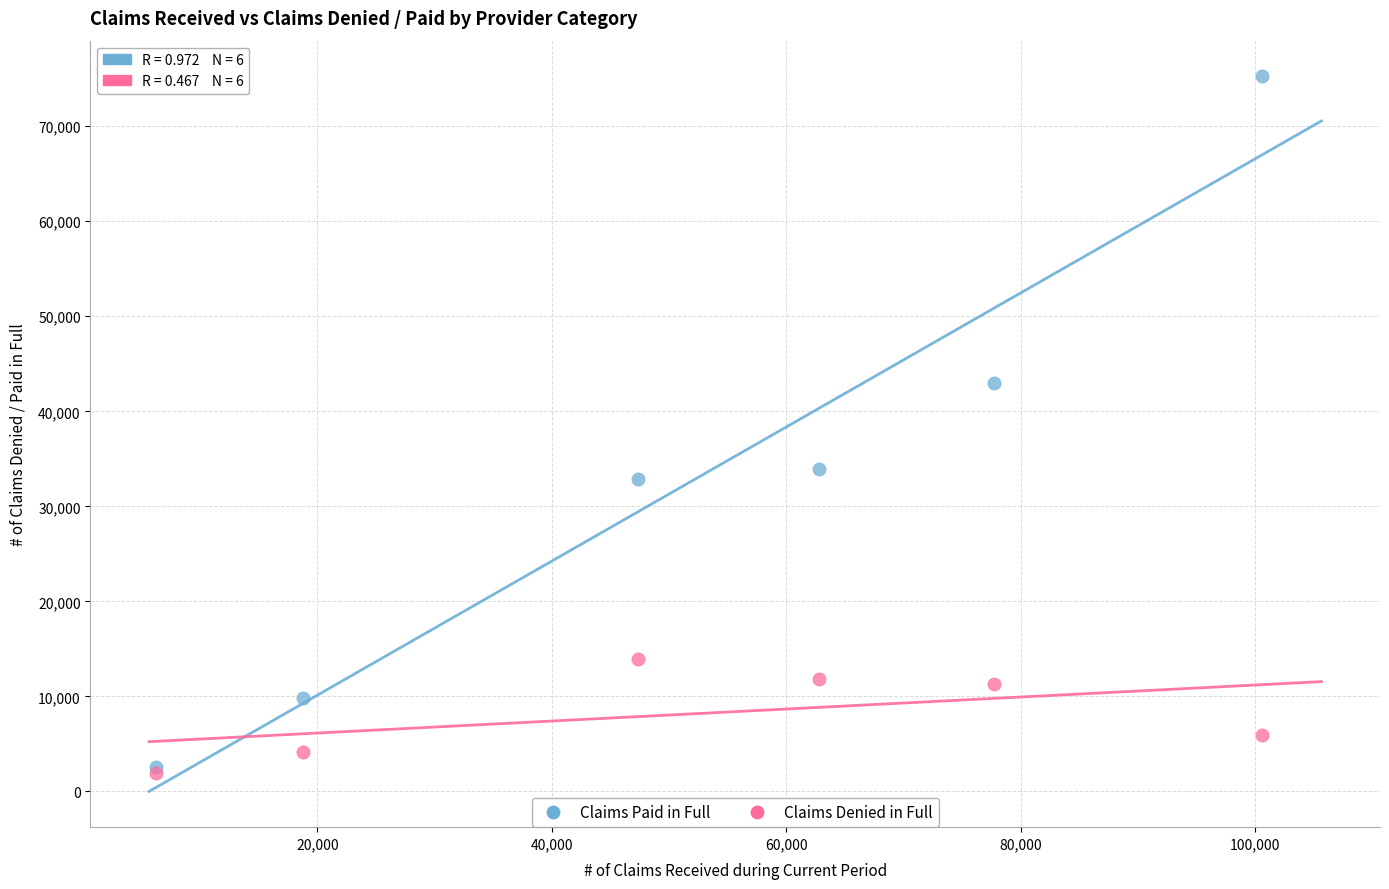

Which series contains the highest Y value?

Claims Paid in Full